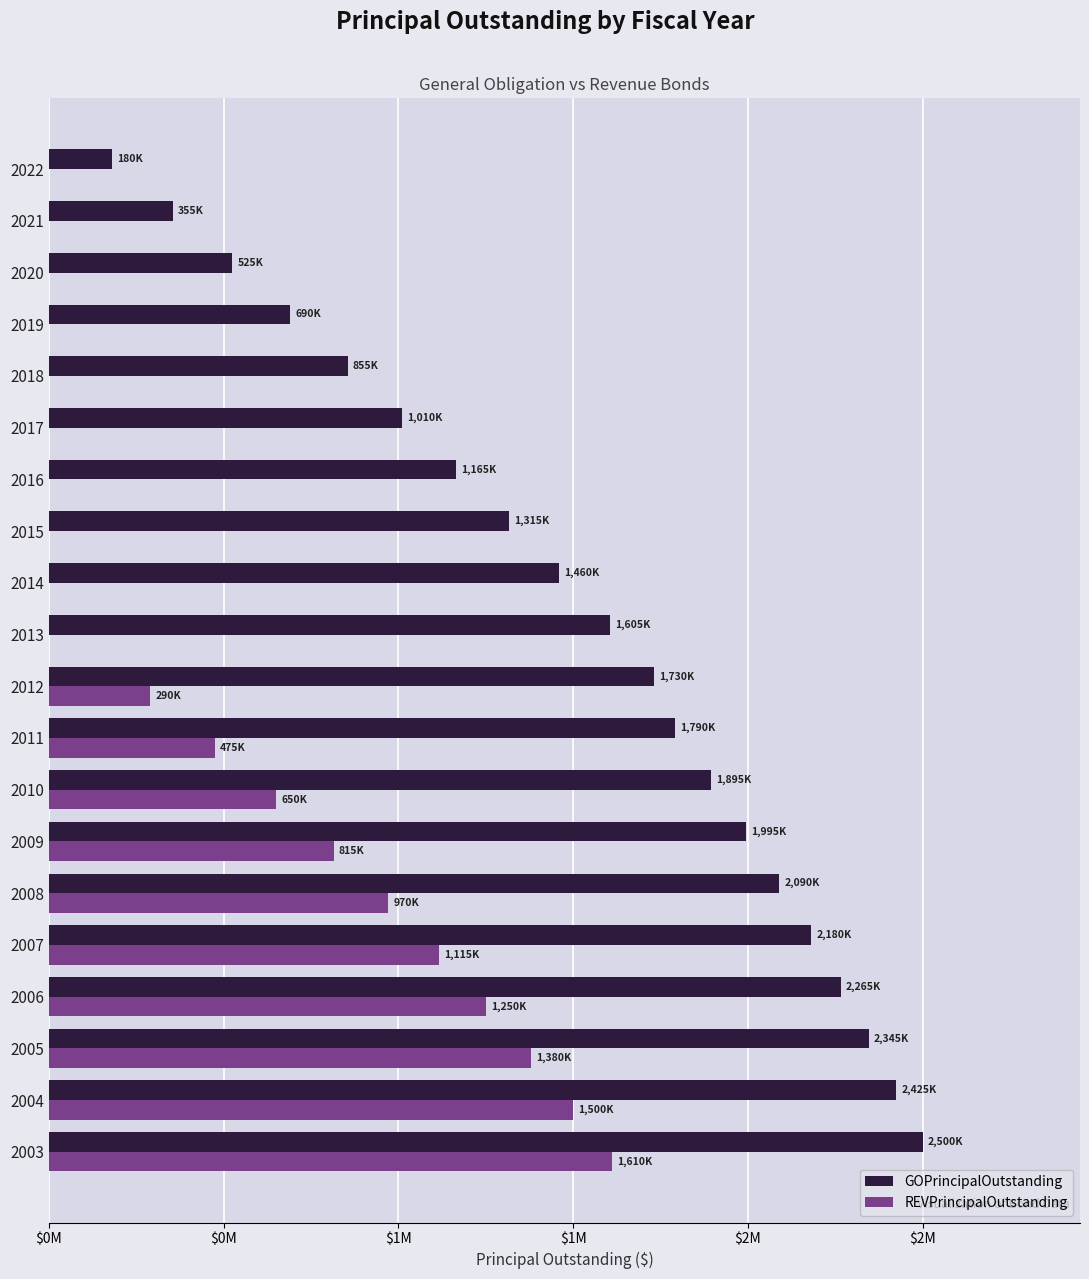

Which series has the largest total across all categories?

GOPrincipalOutstanding